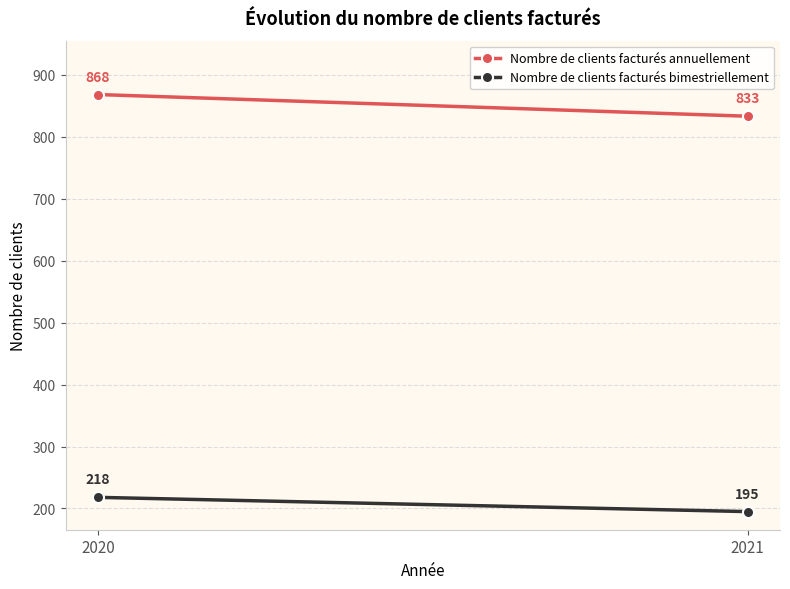

What is the difference between the highest and lowest values at 2020?

650